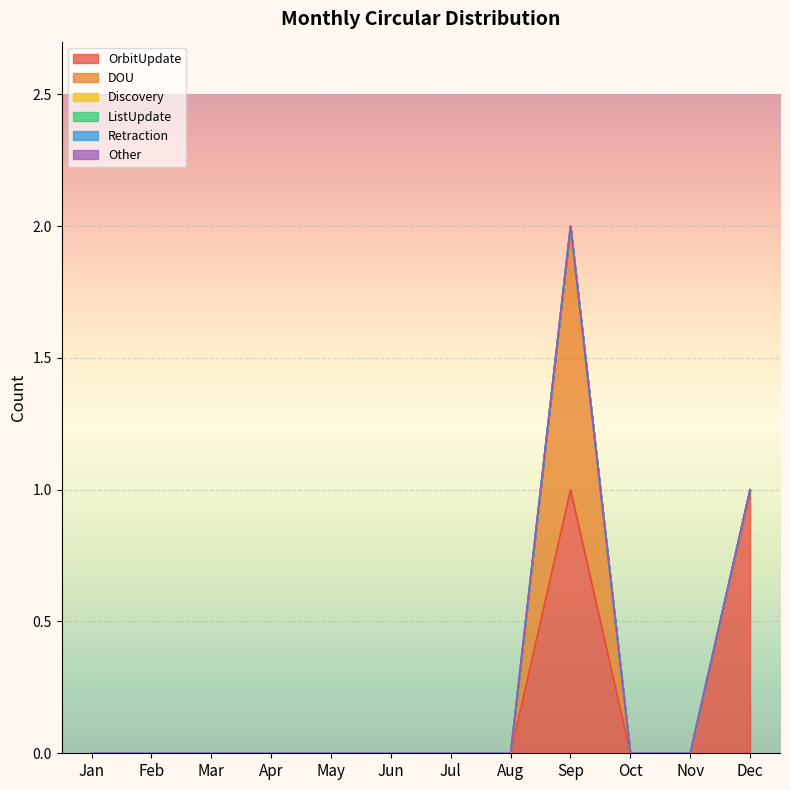

Which category has the highest value in the OrbitUpdate series?

Sep